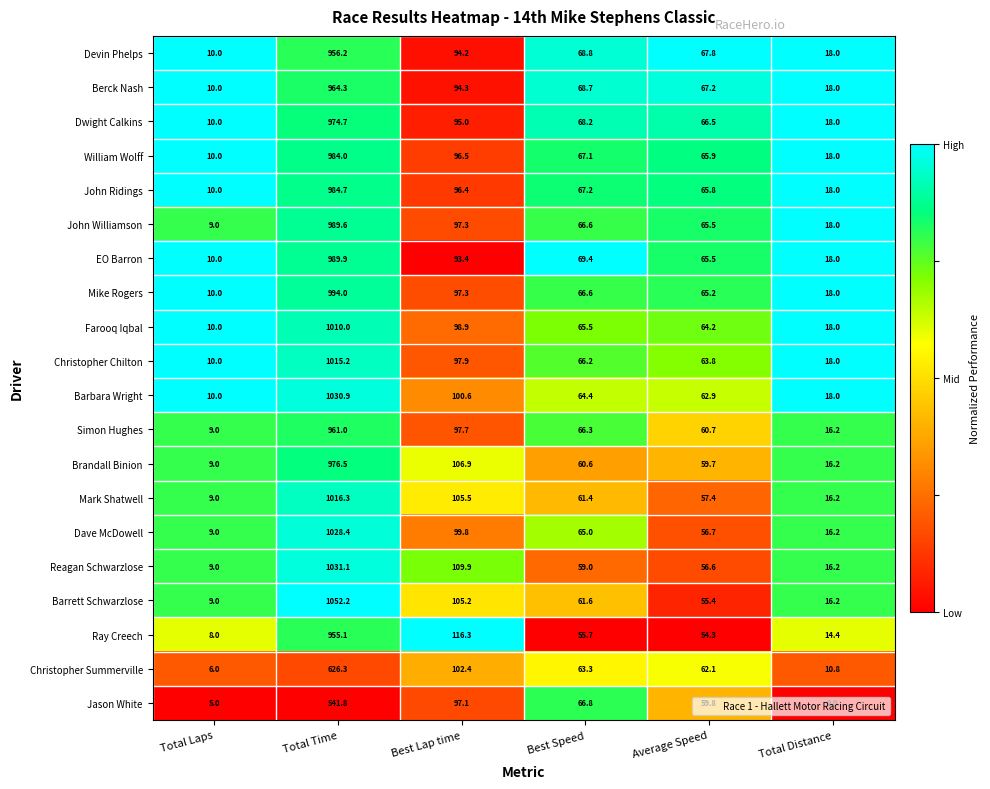

List the series in order of their peak value, lowest first.

Jason White, Christopher Summerville, Ray Creech, Devin Phelps, Simon Hughes, Berck Nash, Dwight Calkins, Brandall Binion, William Wolff, John Ridings, John Williamson, EO Barron, Mike Rogers, Farooq Iqbal, Christopher Chilton, Mark Shatwell, Dave McDowell, Barbara Wright, Reagan Schwarzlose, Barrett Schwarzlose